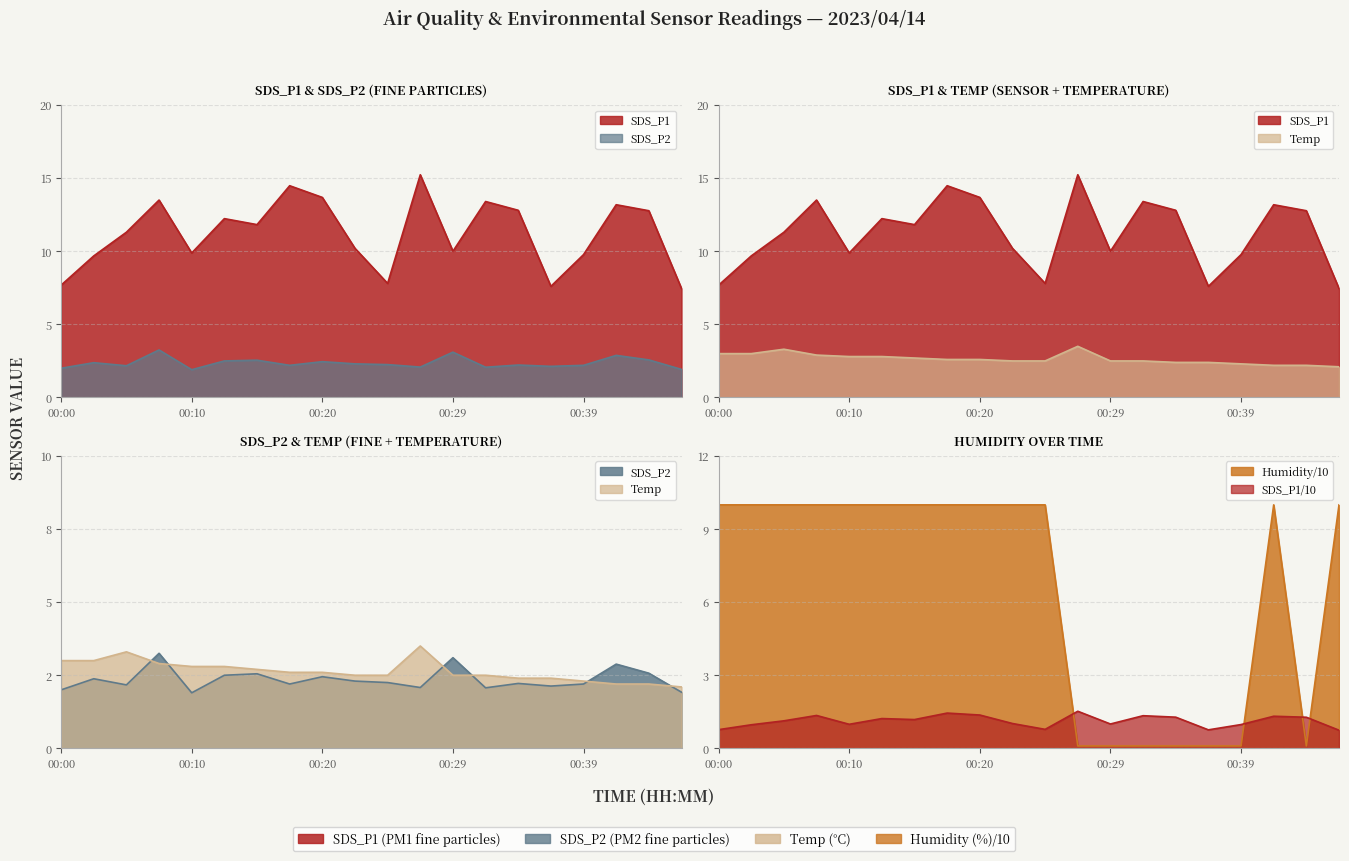

What is the value of the SDS_P1 point at the 1st from the left?

7.7